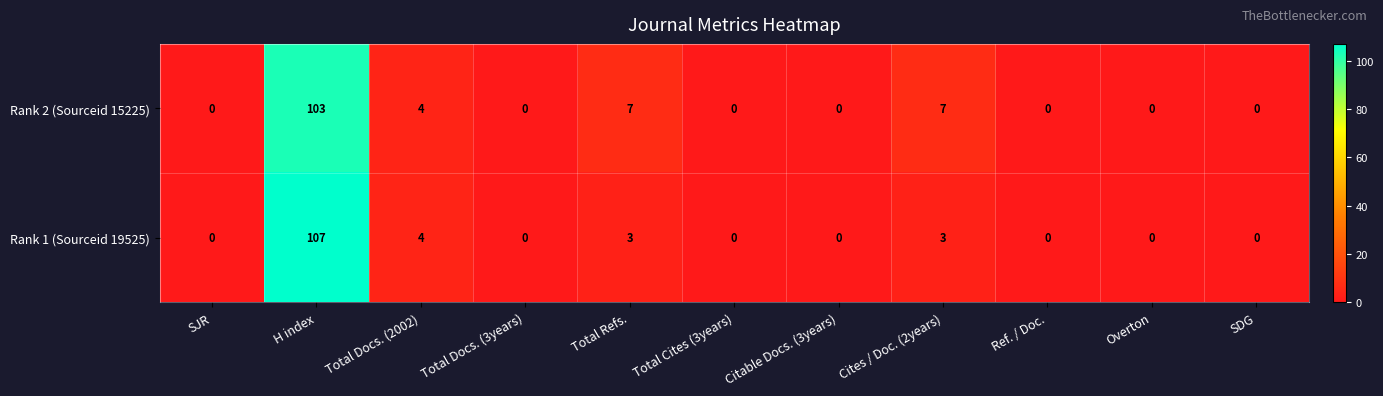

Reading right to left, list all the values displayed in this chart.

Rank 2 (Sourceid 15225): 0	0	0	7	0	0	7	0	4	103	0
Rank 1 (Sourceid 19525): 0	0	0	3	0	0	3	0	4	107	0